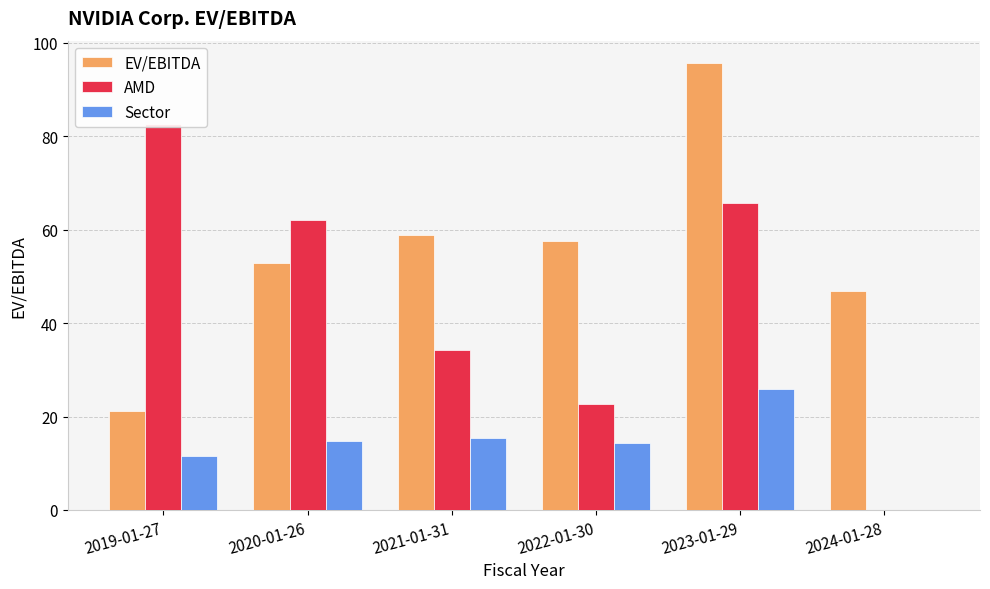

How many values in the EV/EBITDA series are below 57?

3